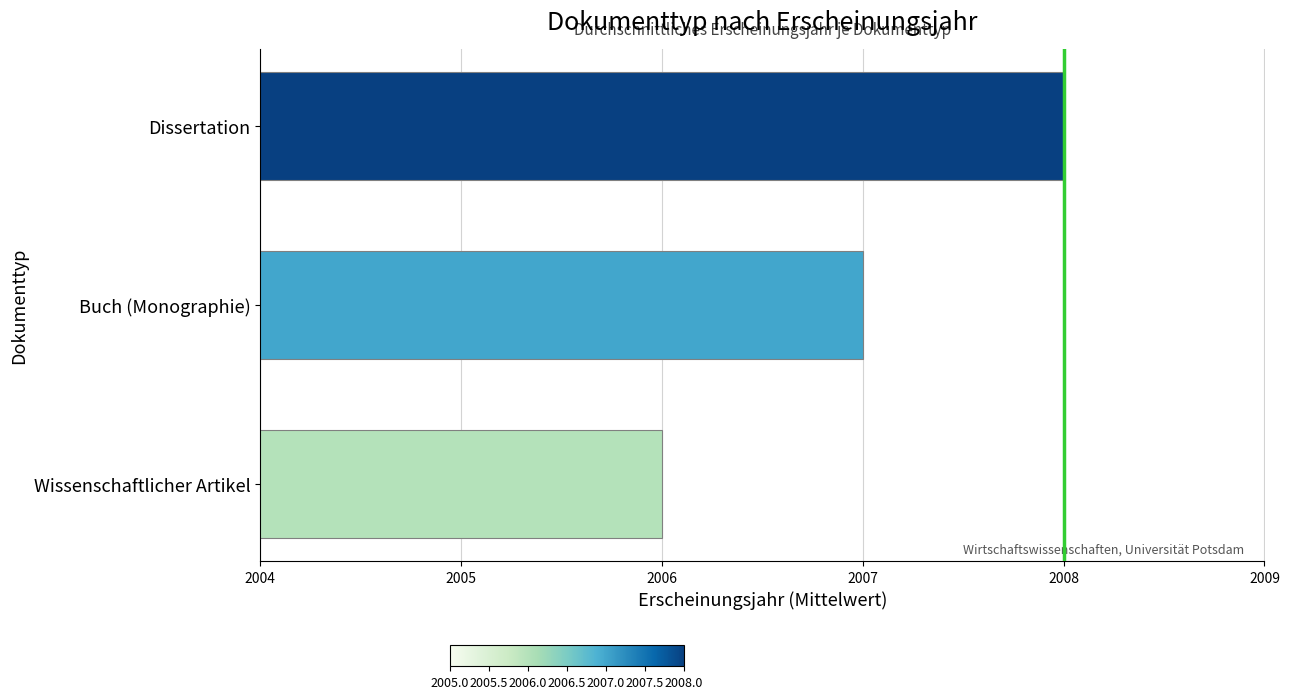

What is the sum of all values?

6021